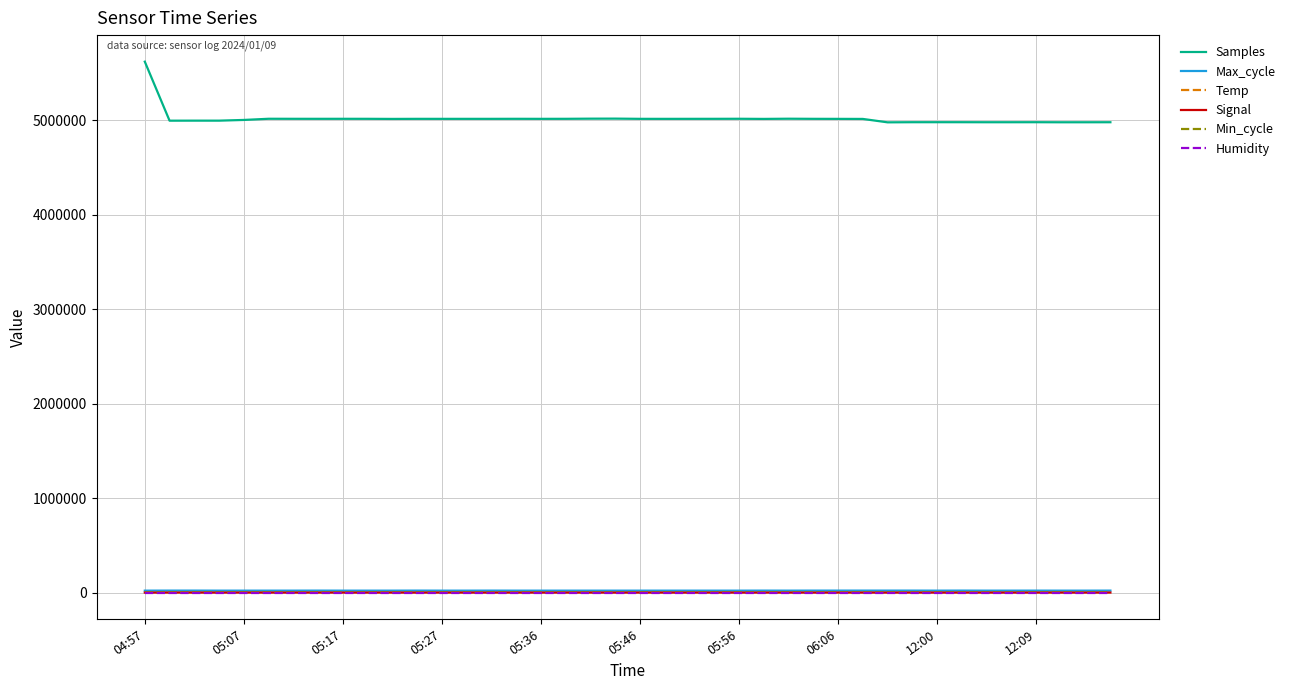

Which series has the largest range (max minus min)?

Samples